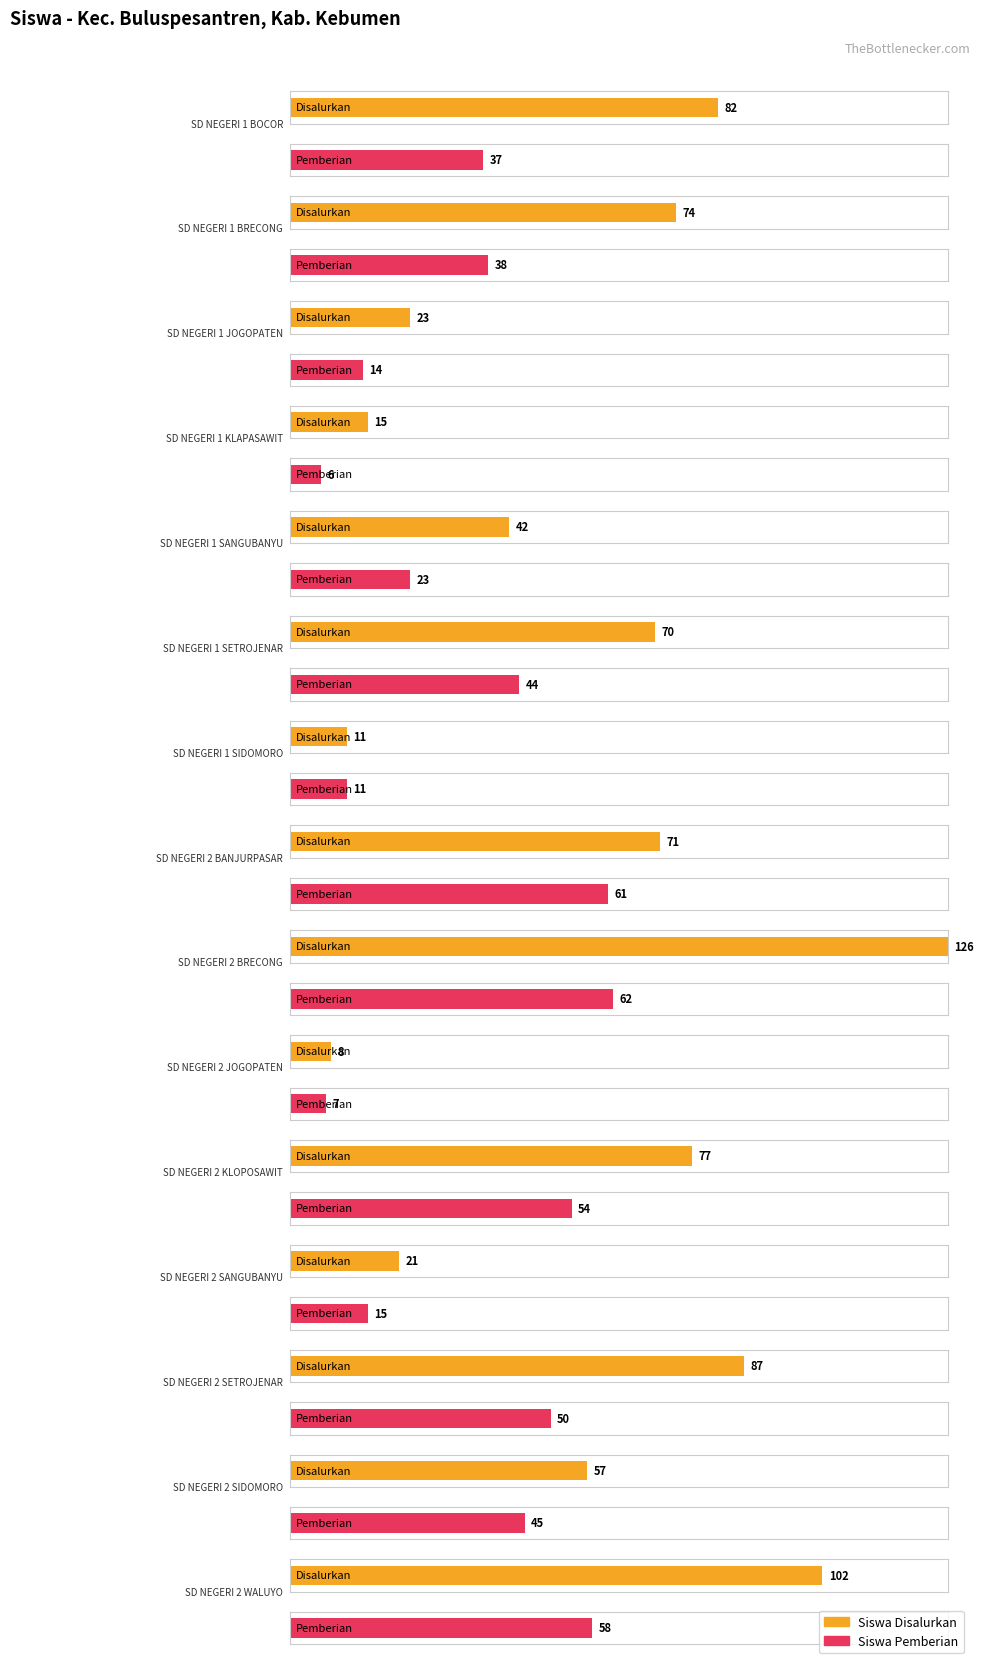

Is the value of Siswa Disalurkan at SD NEGERI 2 WALUYO greater than the value of Siswa Pemberian at SD NEGERI 2 SIDOMORO?

Yes